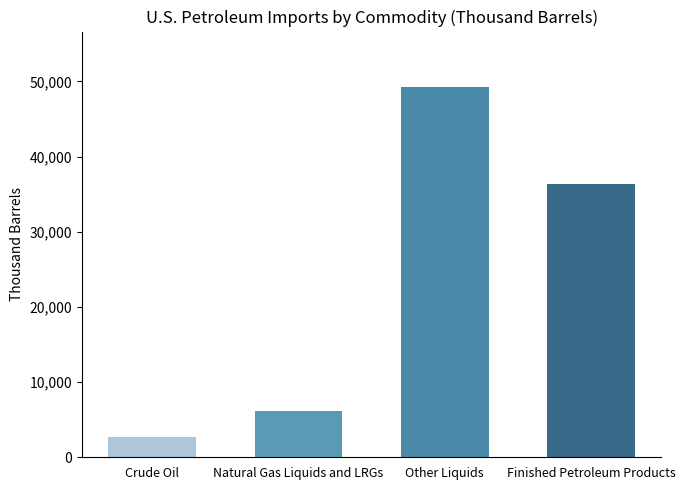

Reading left to right, extract all data points from this chart.

Crude Oil=2727	Natural Gas Liquids and LRGs=6204	Other Liquids=49239	Finished Petroleum Products=36406